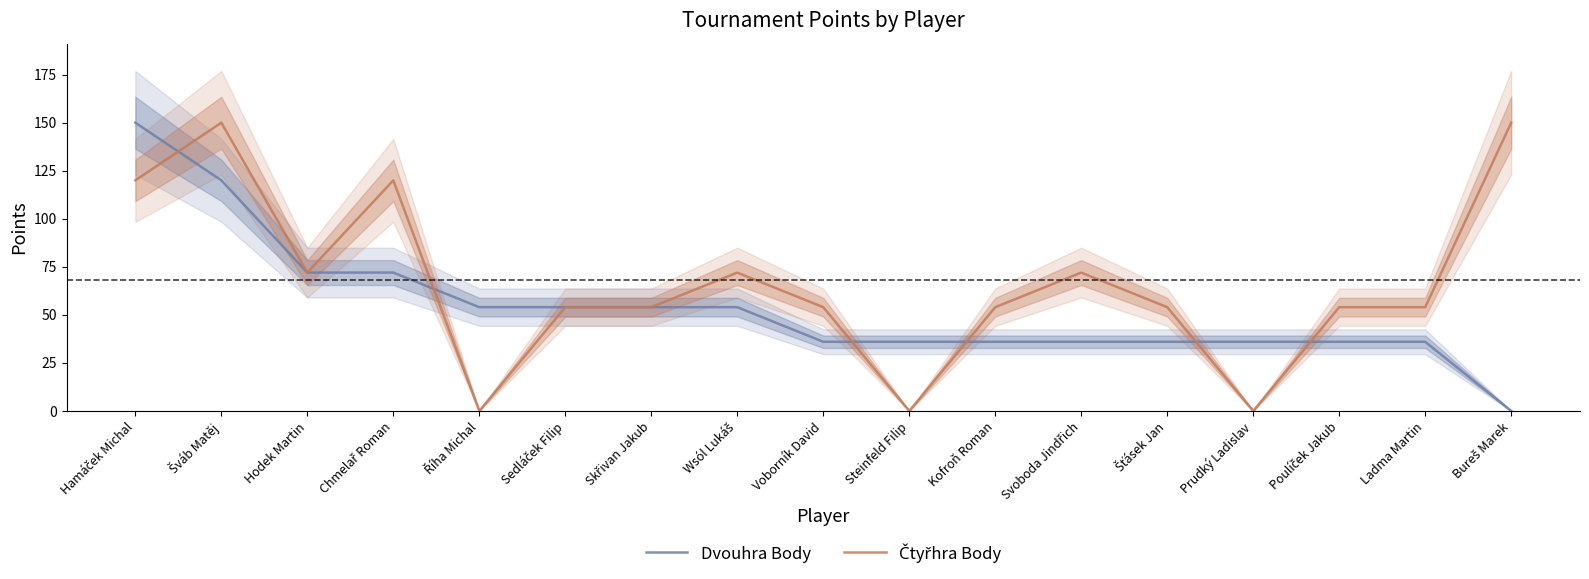

At which category does Čtyřhra Body reach its first local valley?

Hodek Martin